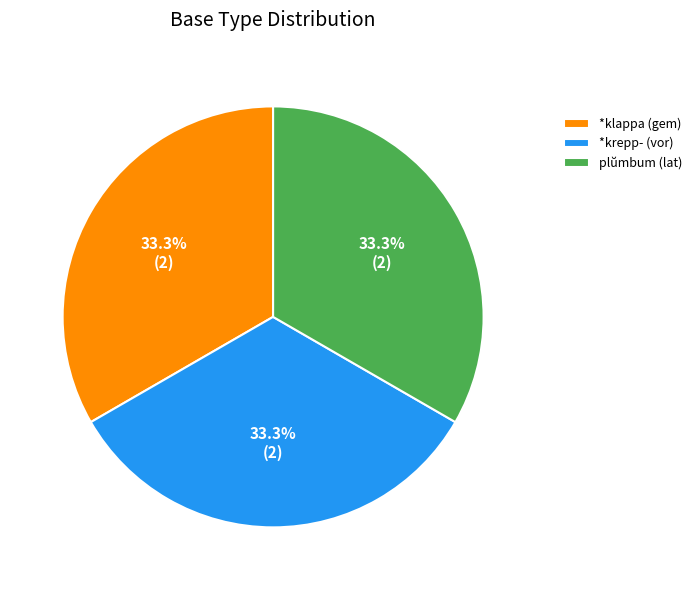

Approximately how many times larger is the value at plŭmbum (lat) compared to *krepp- (vor)?

1.0